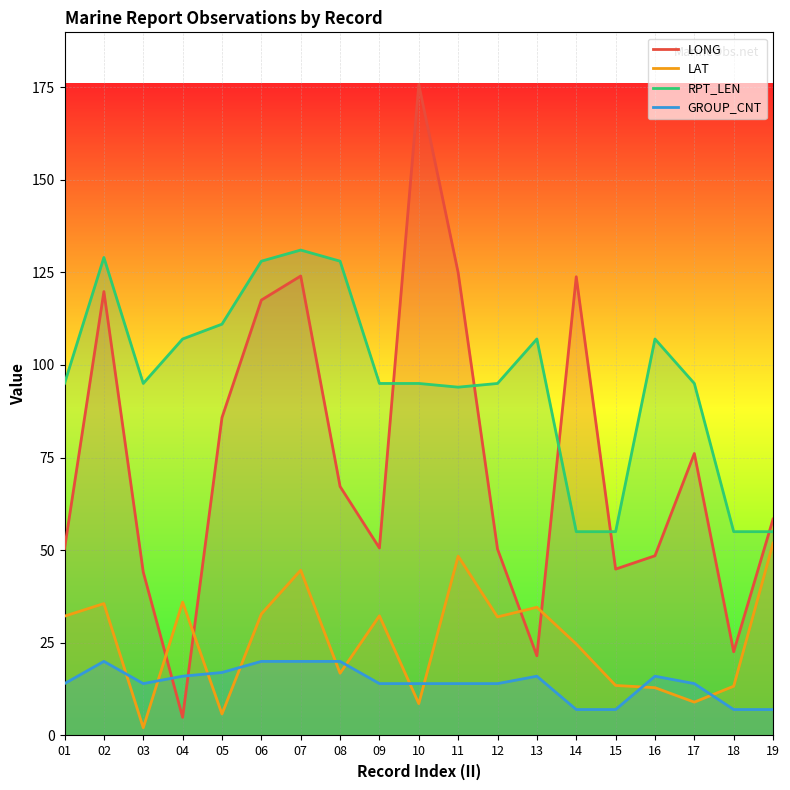

At which category does LAT reach its first local peak?

02